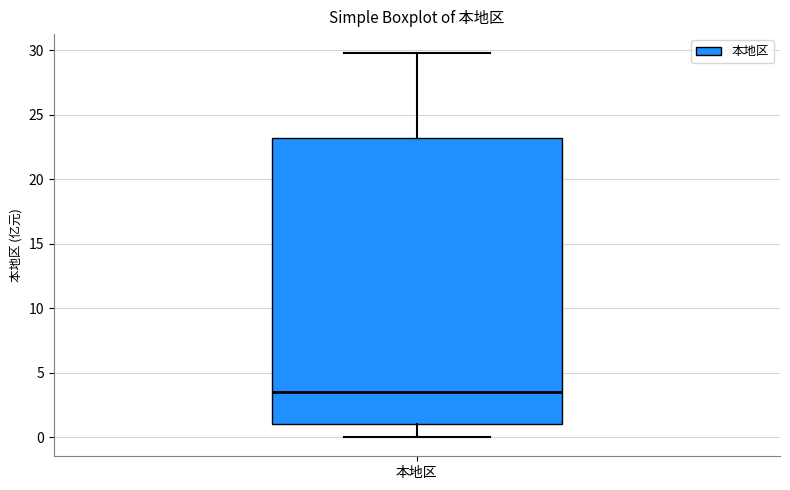

Read this box plot against the y-axis: the position of the median line, the range covered by the box, and the ends of both whiskers. The values are not printed on the chart, so give them approximately, as read against the axis.

median 3.5, box 1.0 to 23.0, whiskers 0.0 to 30.0